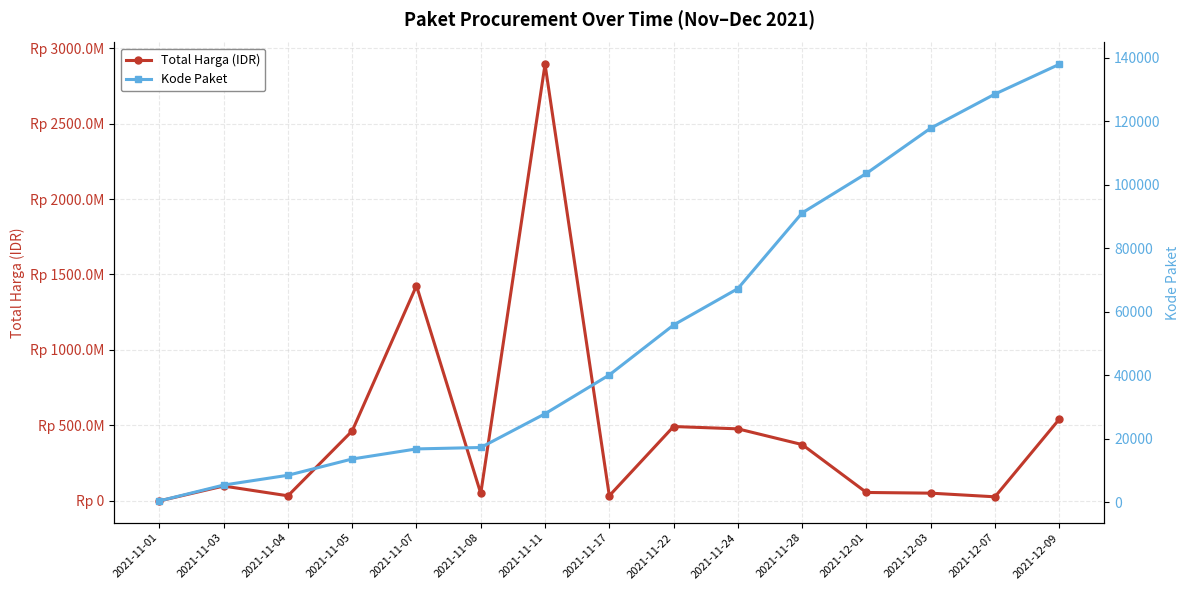

What position from the right is 2021-11-05?

12